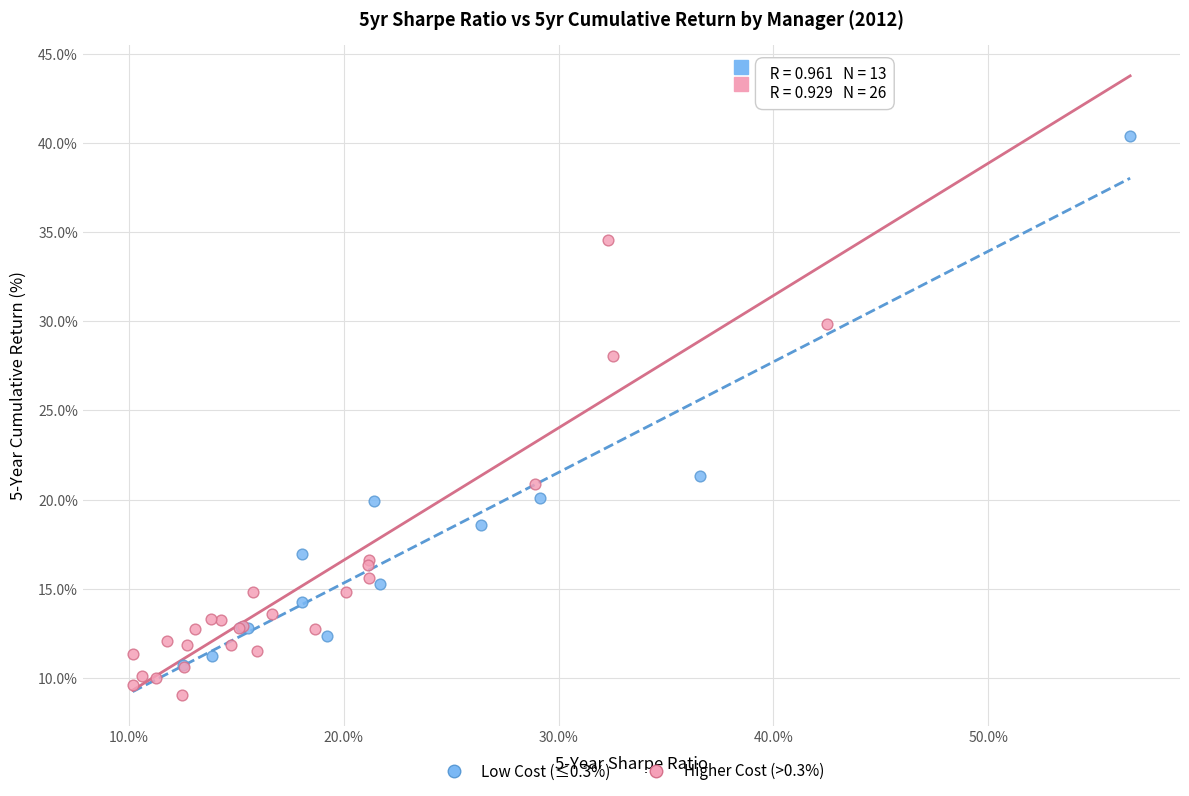

What are all the series names shown in the legend?

Low Cost (≤0.3%), Higher Cost (>0.3%)